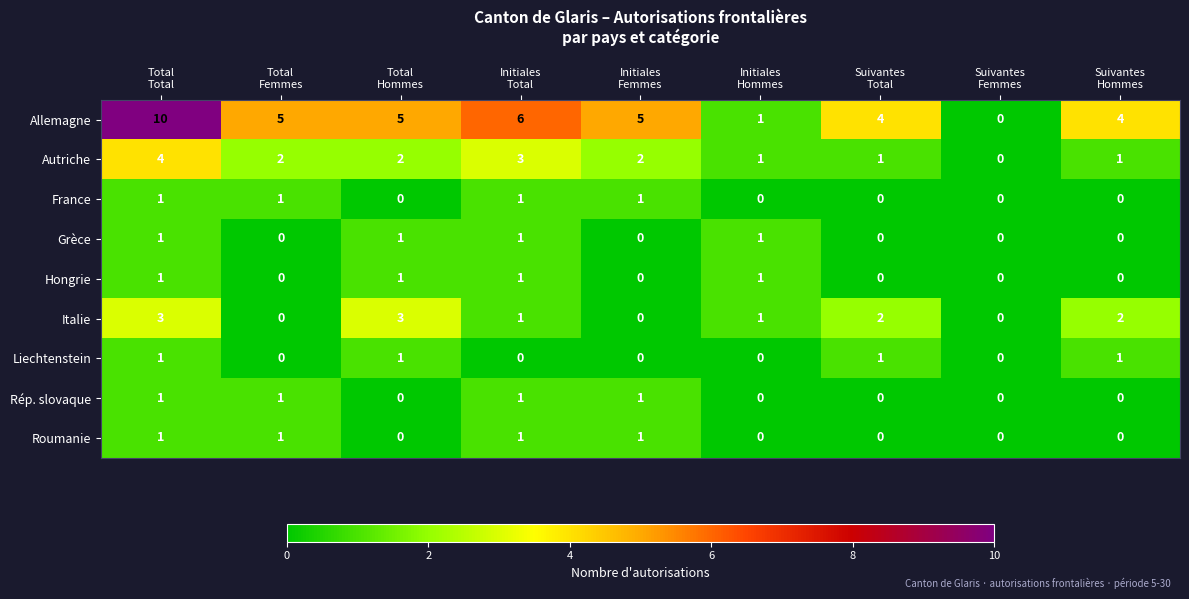

What is the difference between the maximum and minimum values in the Italie series?

3